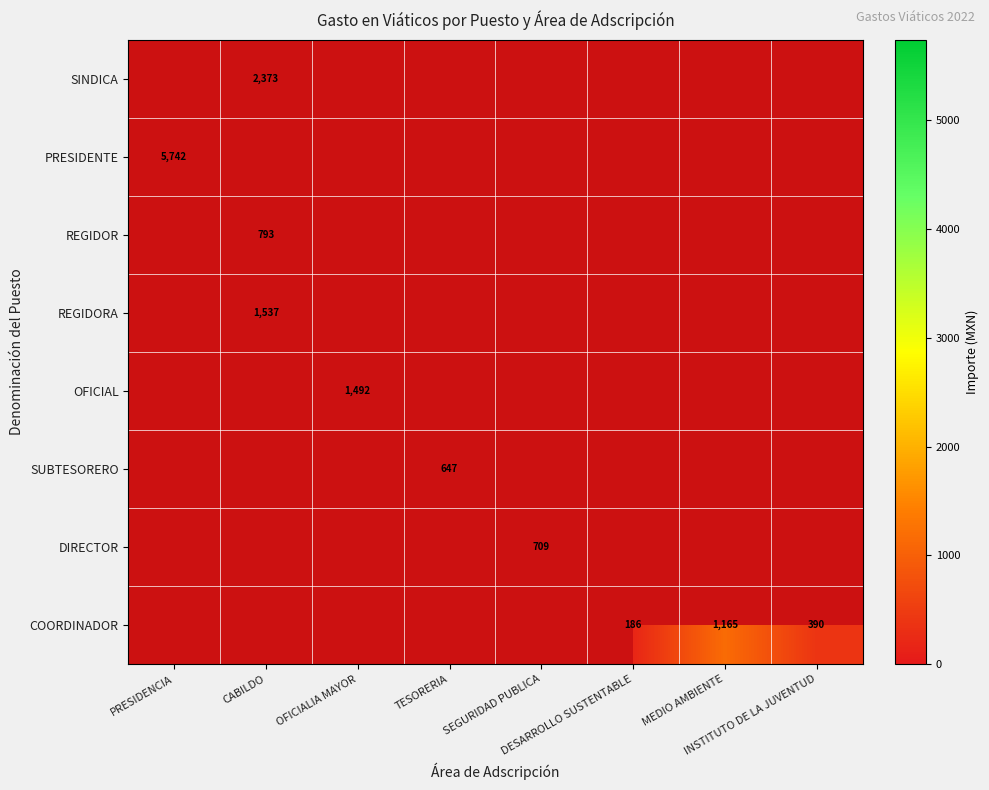

Which category has the lowest value in the COORDINADOR series?

PRESIDENCIA